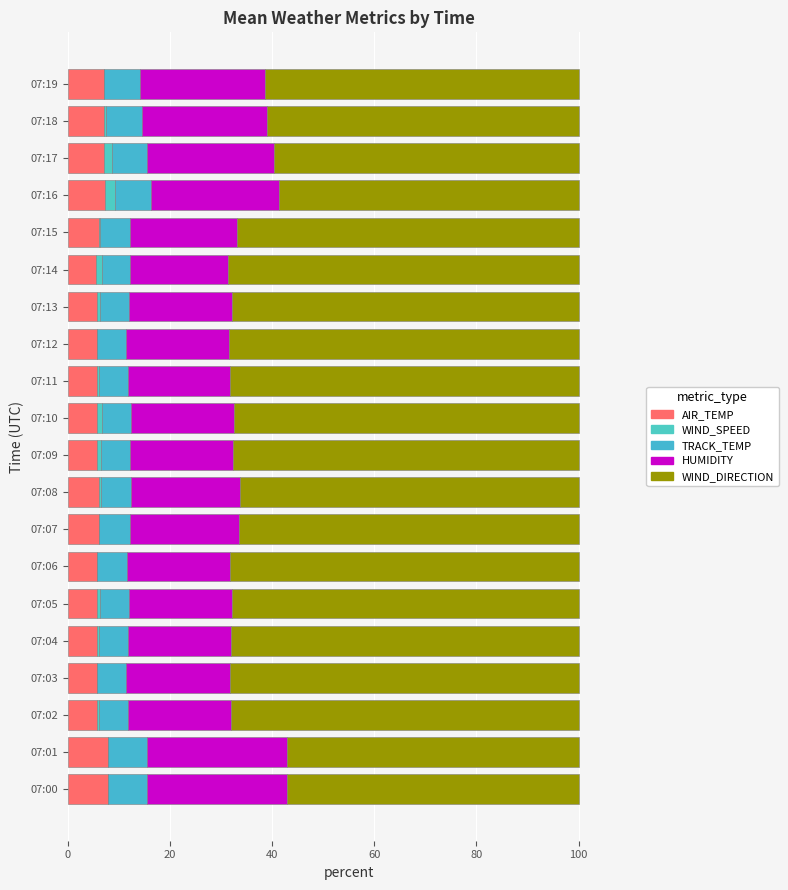

What are all the series names shown in the legend?

AIR_TEMP, WIND_SPEED, TRACK_TEMP, HUMIDITY, WIND_DIRECTION